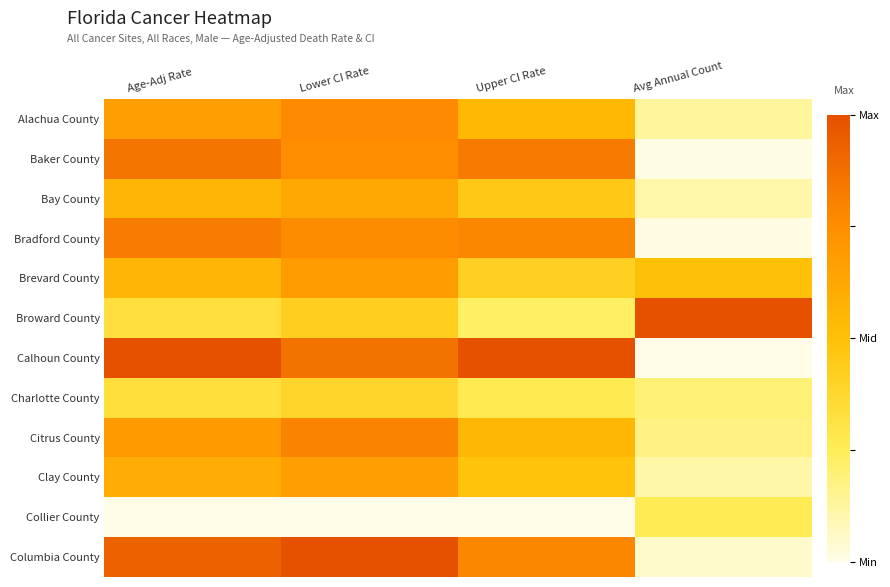

What is the greatest value displayed?

1.0